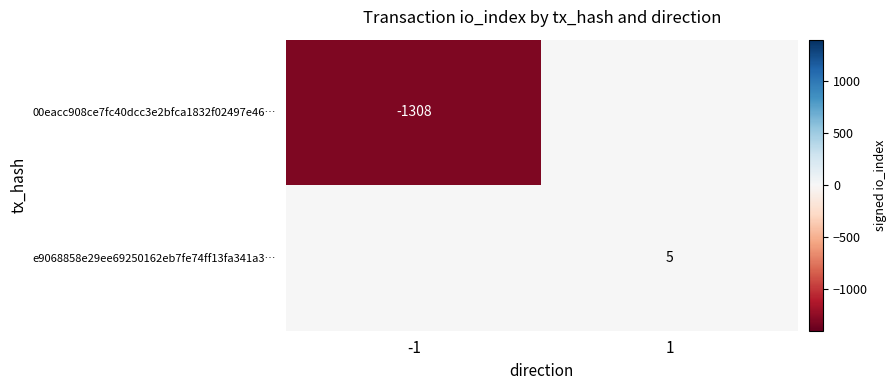

Is it true that 00eacc908ce7fc40dcc3e2bfca1832f02497e46… equals -2215 at -1?

False